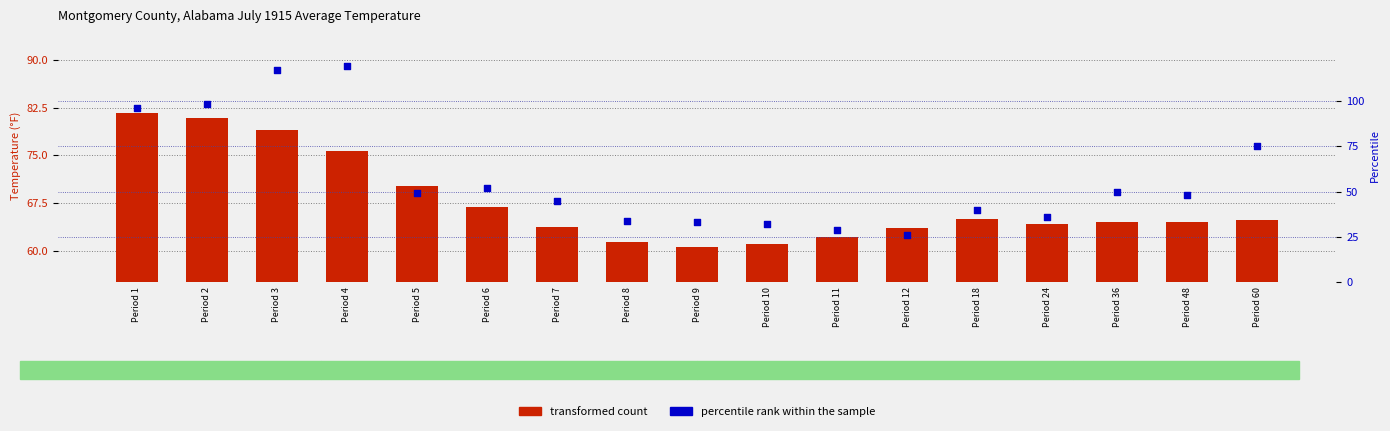

What are all the series names shown in the legend?

transformed count, percentile rank within the sample